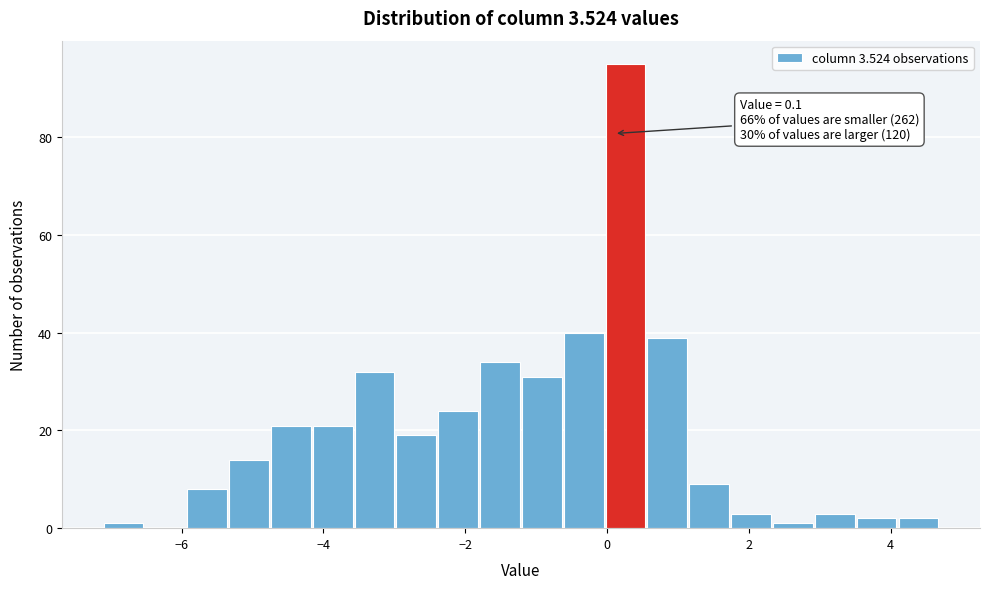

Around what value on the x-axis is the tallest bar? Give the approximate position of its centre, as read against the axis.

0.2